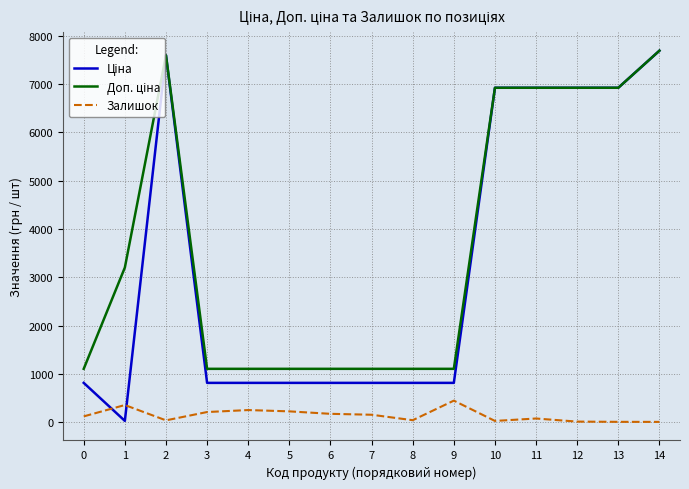

What is the difference between the highest and lowest values at 4?

853.2